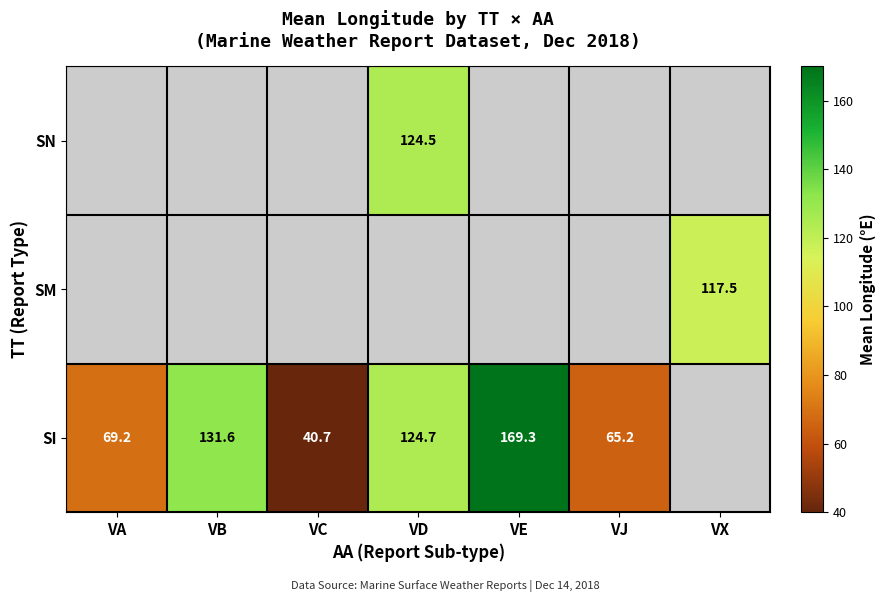

The SI series shows 124.7 at VD. True or false?

True